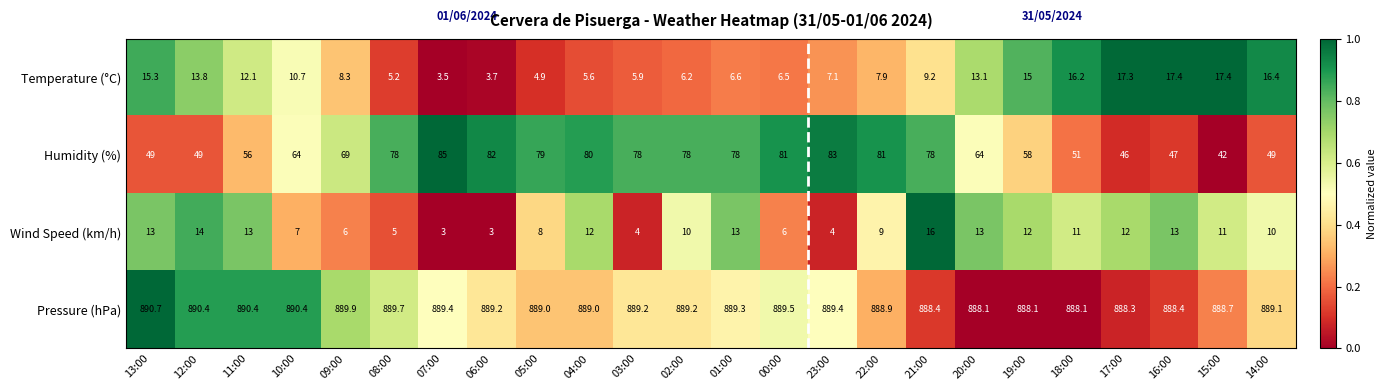

How many categories are shown in the chart?

24